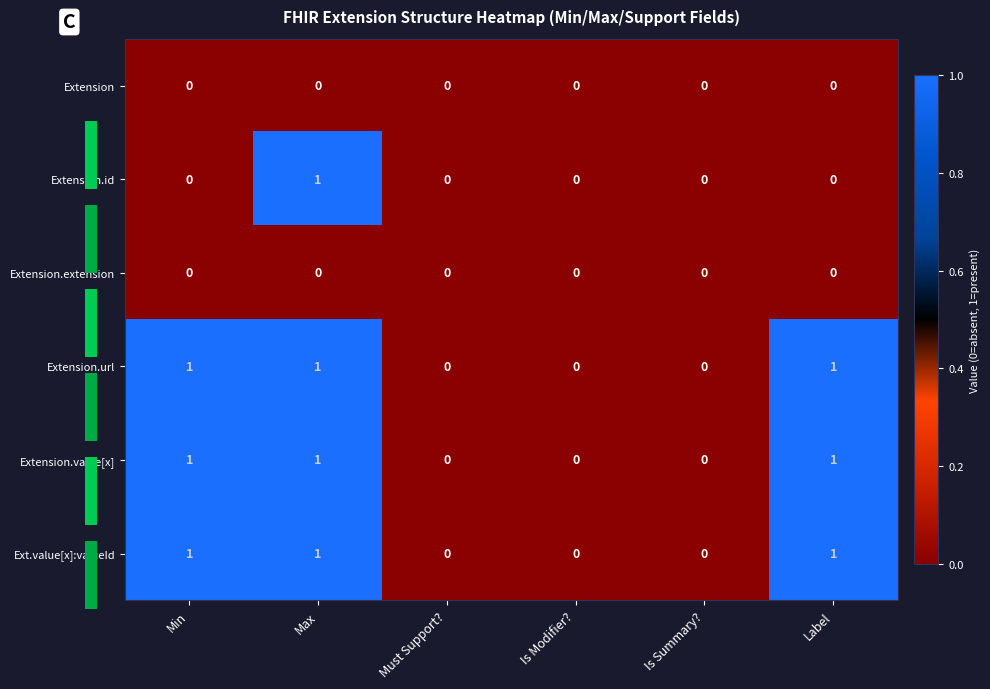

At how many categories does at least one series exceed 0?

3